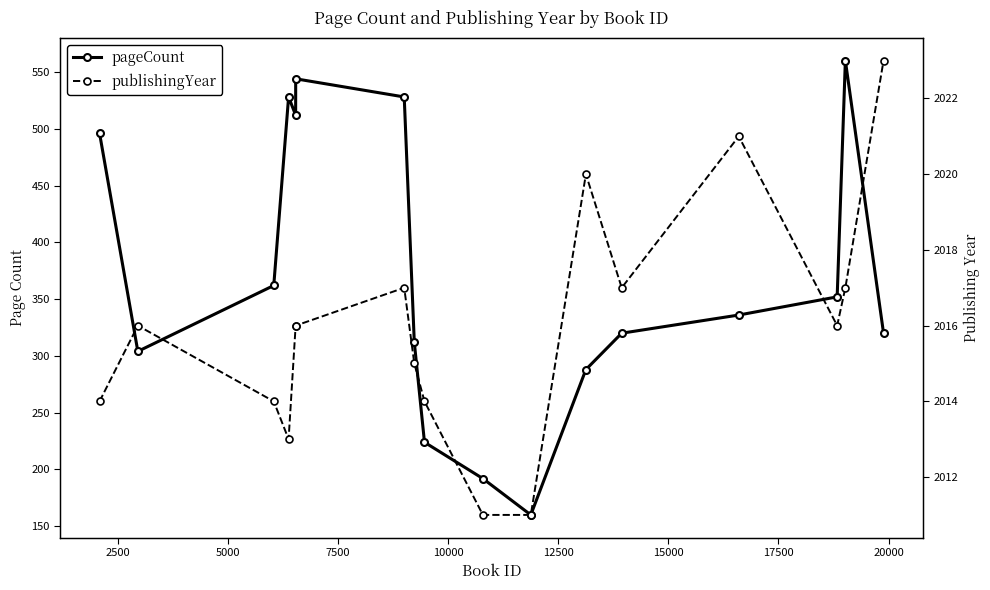

The value of publishingYear at 10 is 3221. True or false?

False